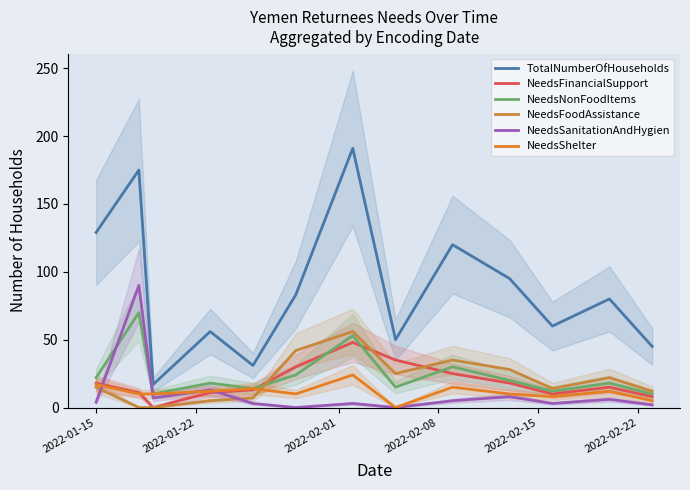

True or false: NeedsSanitationAndHygien and NeedsNonFoodItems intersect in this chart.

True